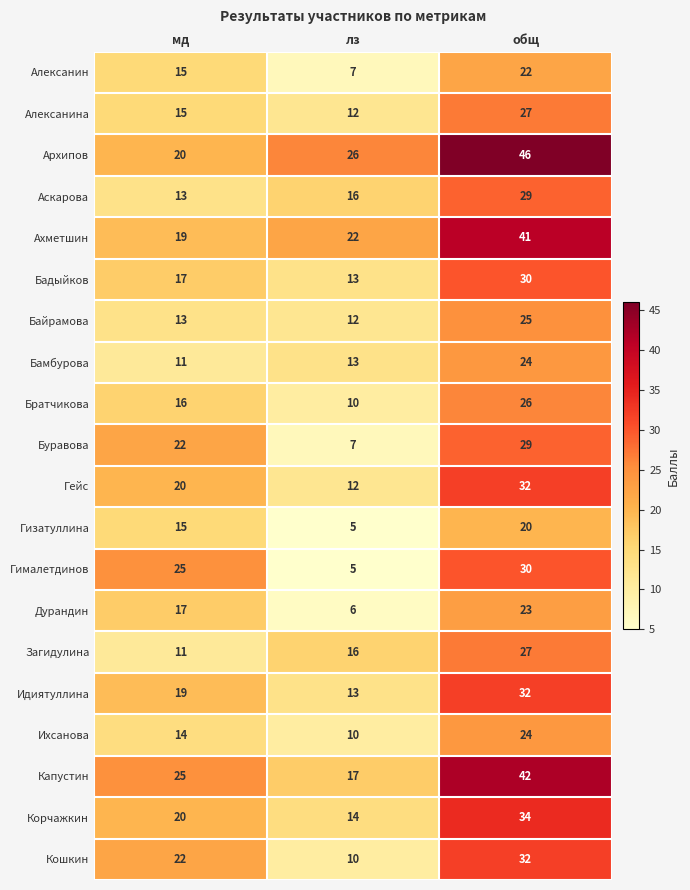

At how many categories does at least one series exceed 23?

3